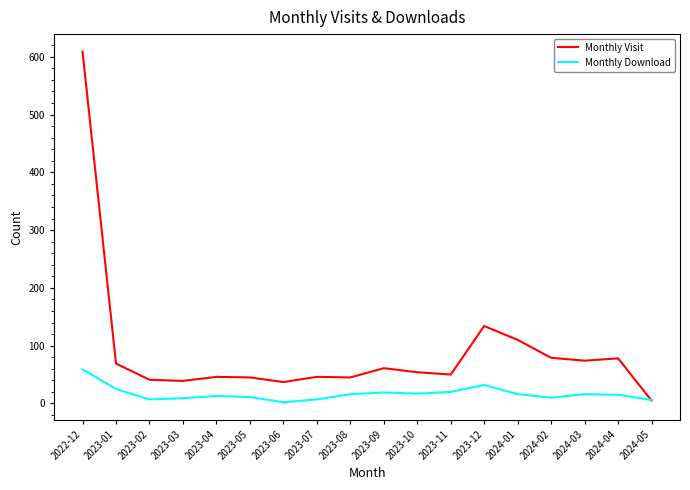

True or false: Monthly Download has a value of 59 at 2022-12.

True